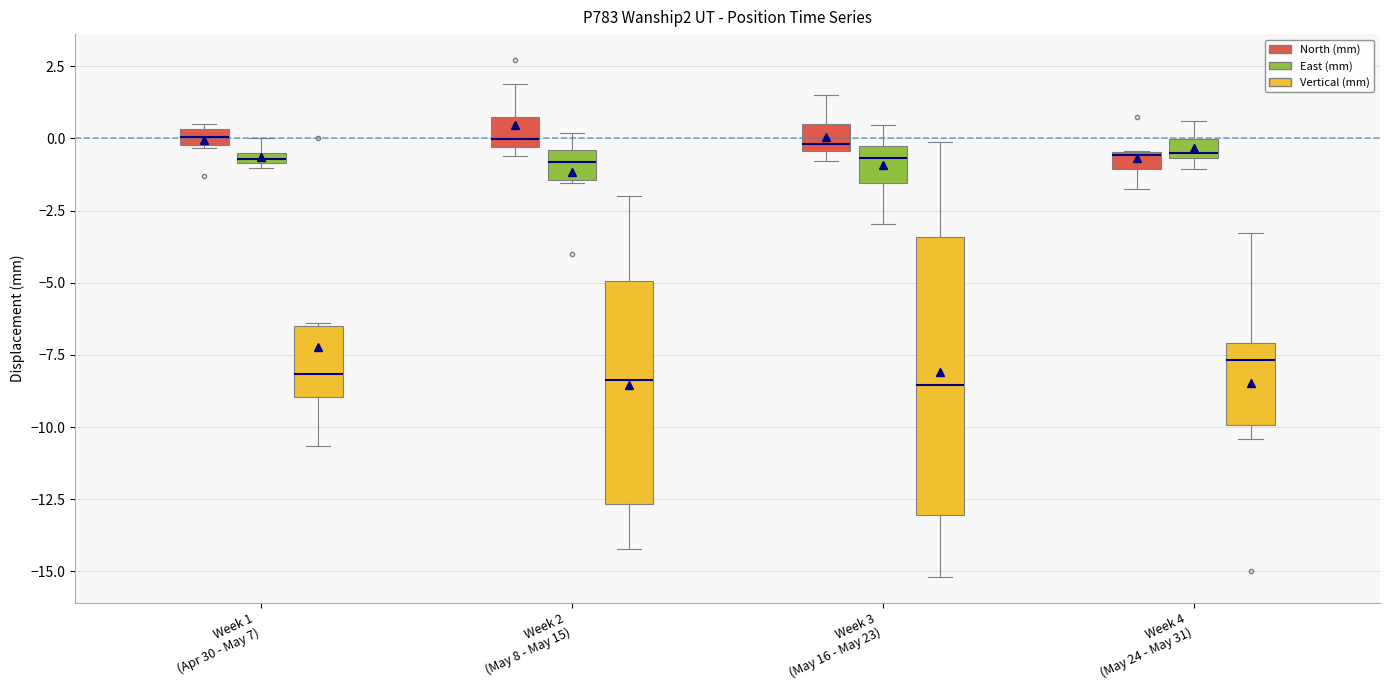

Where is the upper edge of the box for Week 1 (Apr 30 - May 7) (Vertical (mm)) on the y-axis? The values are not printed on the chart, so give them approximately, as read against the axis.

-6.5